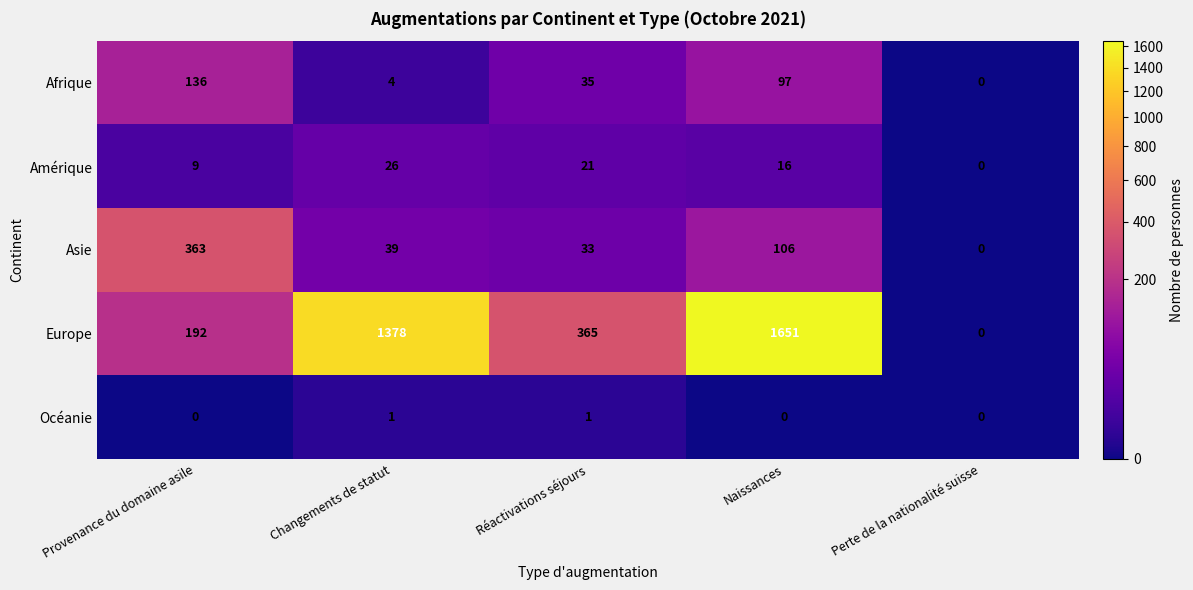

Where is Afrique nearest to the value 68?

Naissances